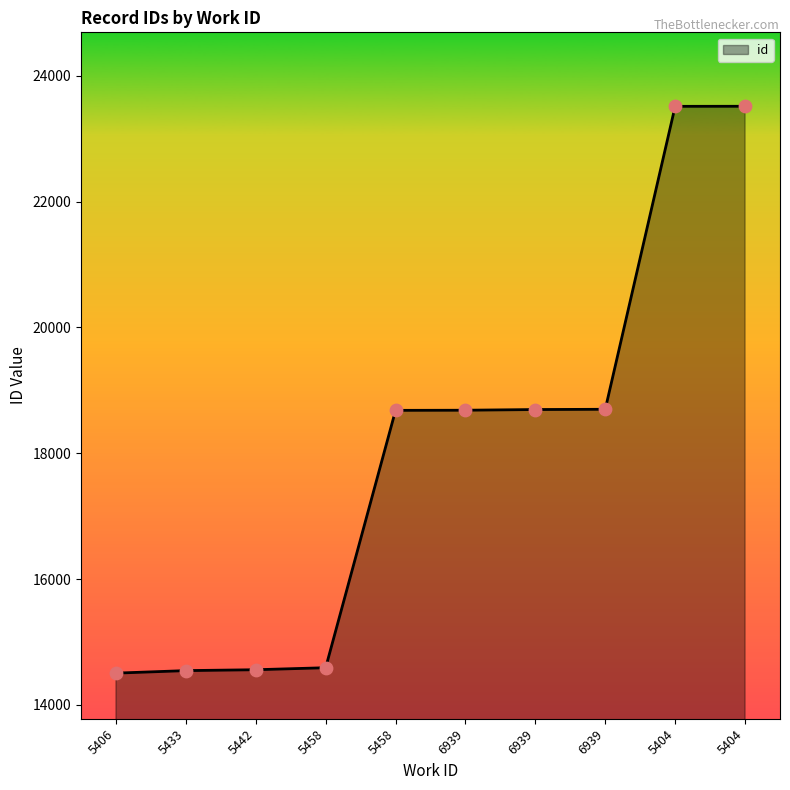

What is the ratio of the value at 5404 to the value at 5442?

1.6